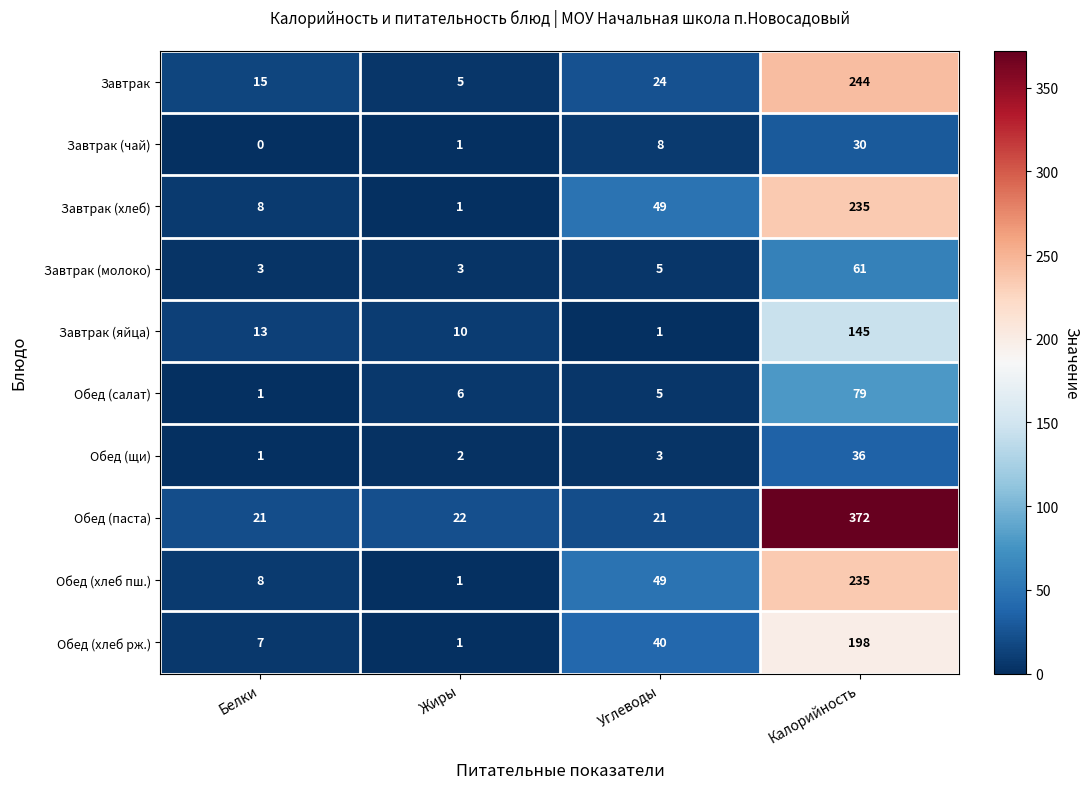

The value of Обед (хлеб пш.) at Углеводы is 12. True or false?

False